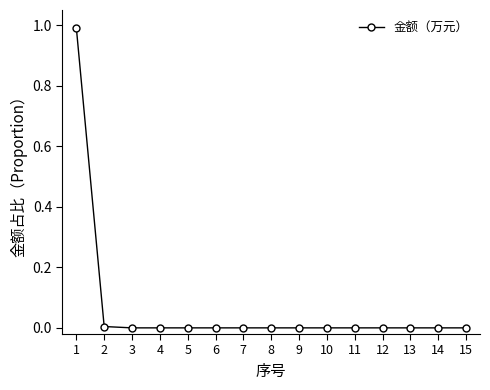

What is the difference between the maximum and second lowest values?

1.0